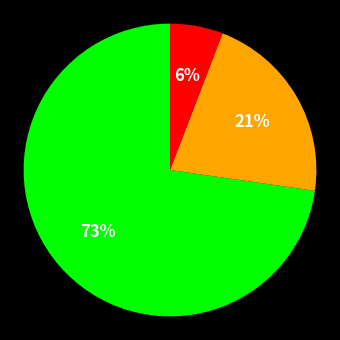

To the nearest percent, what is the average slice percentage?

33%